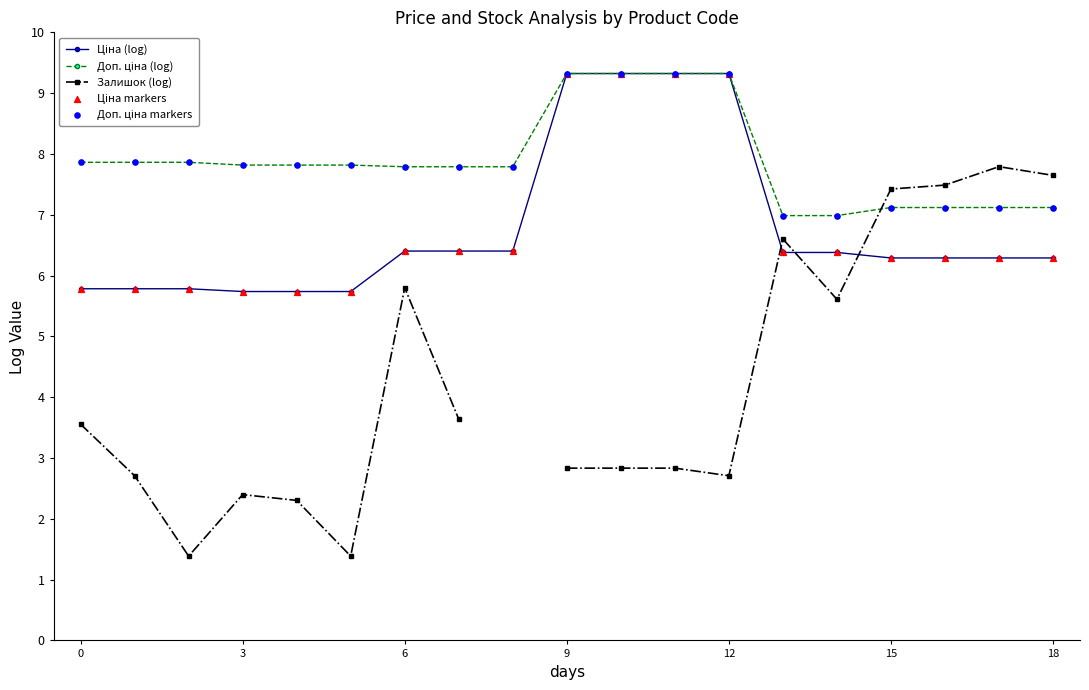

At which category is the sum across all series the highest?

9